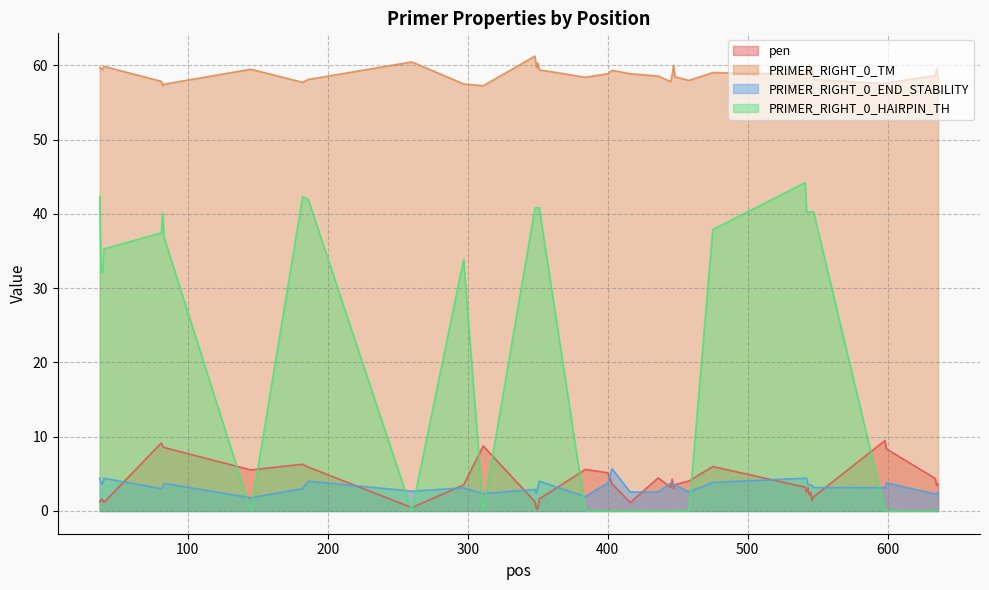

True or false: PRIMER_RIGHT_0_TM and pen cross at least once.

False